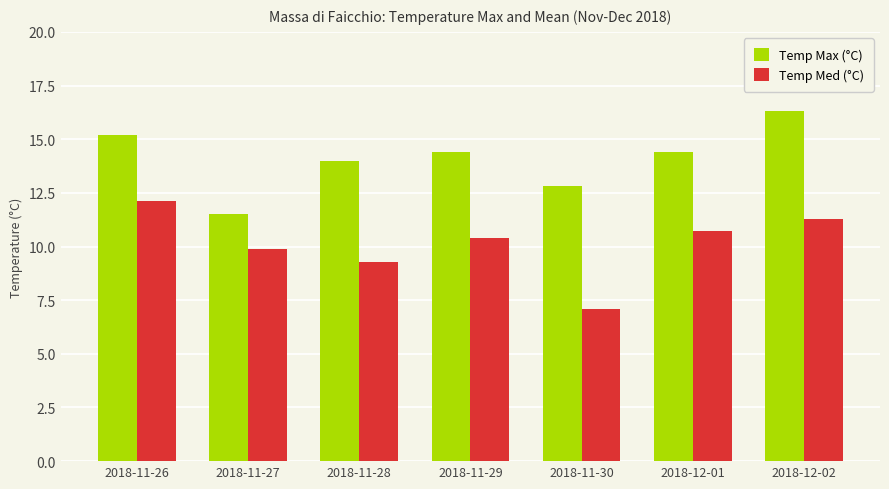

What is the value of the Temp Med (°C) bar at the 2nd from the left?

9.9